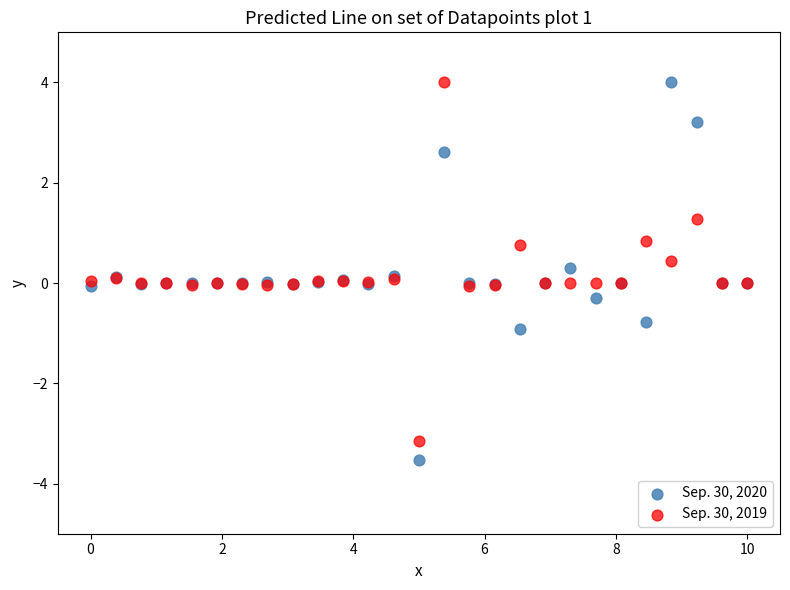

What is the X range (max minus min) for the scatter plot?

10.0